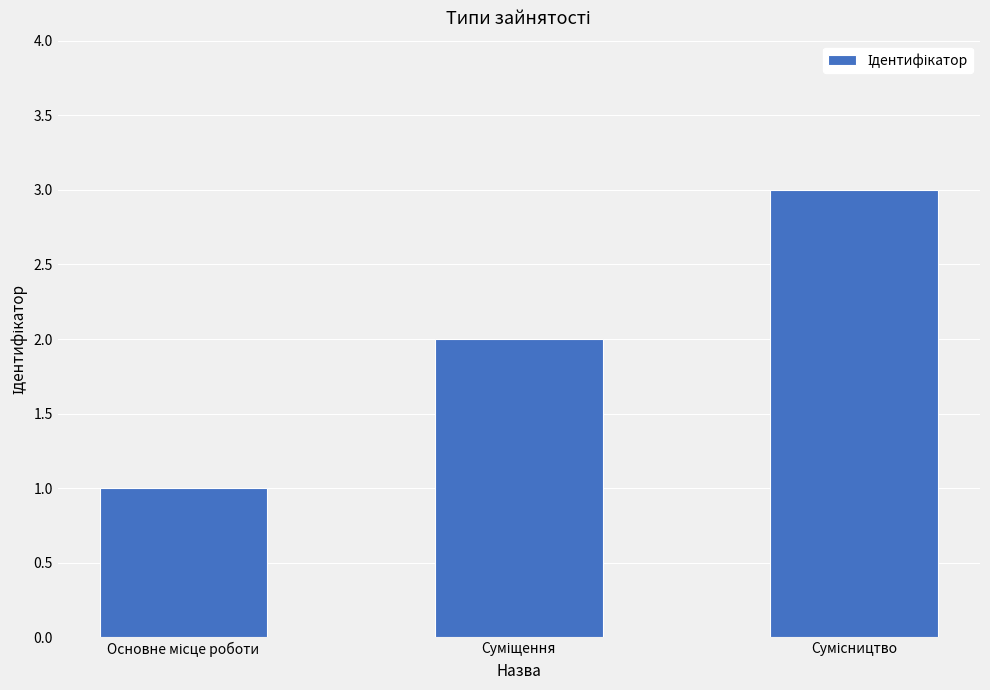

What is the maximum value shown in the chart?

3